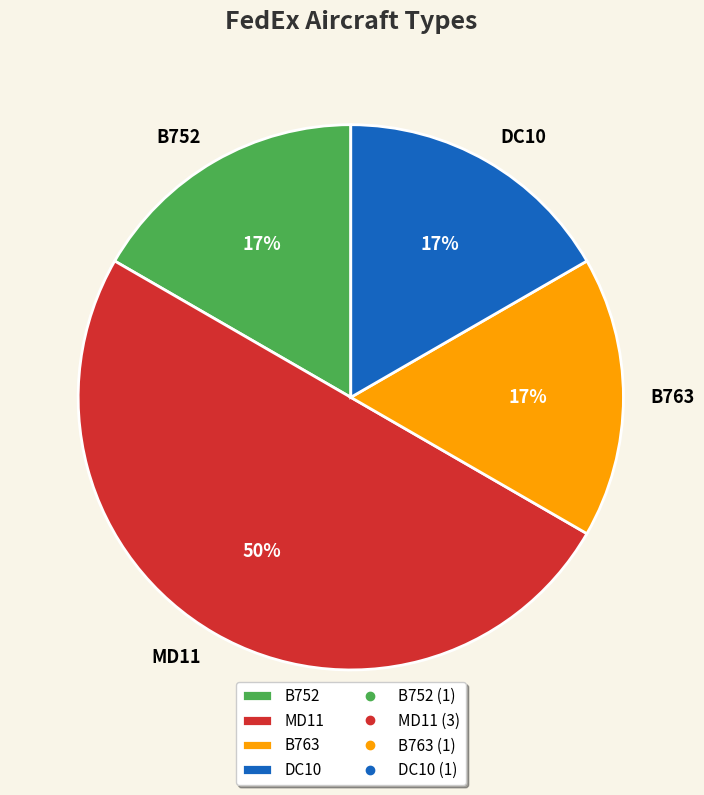

How many segments does this pie chart have?

4